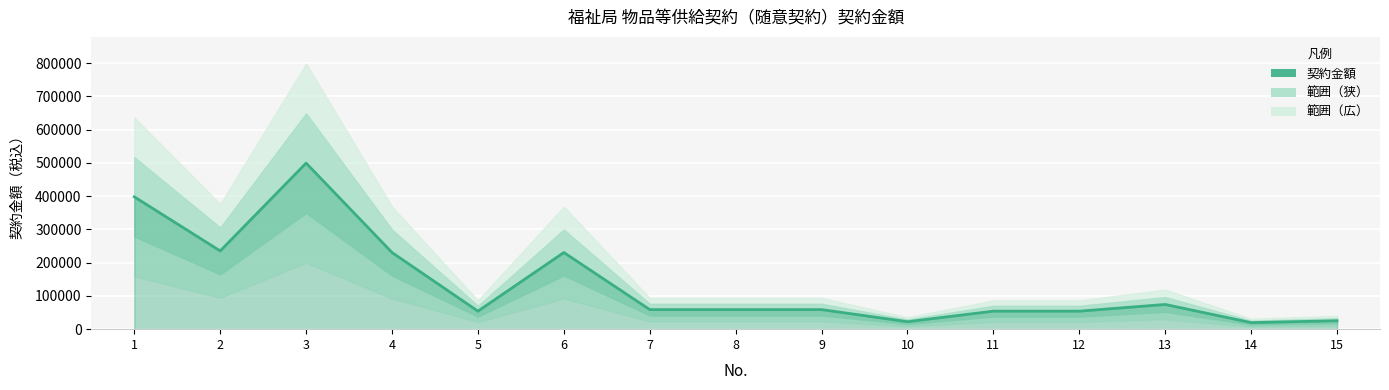

Reading left to right, what are all the values shown in this chart?

1=397848	2=235200	3=499200	4=230400	5=54120	6=230400	7=58800	8=58800	9=58800	10=22440	11=54120	12=54120	13=74280	14=19664	15=25300